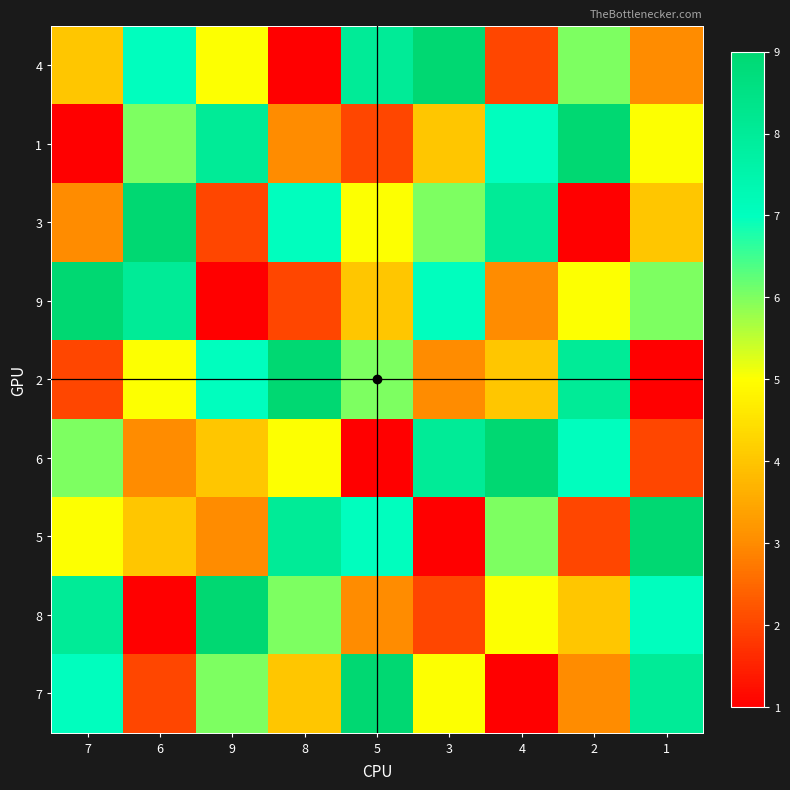

Which series has the largest total across all categories?

4